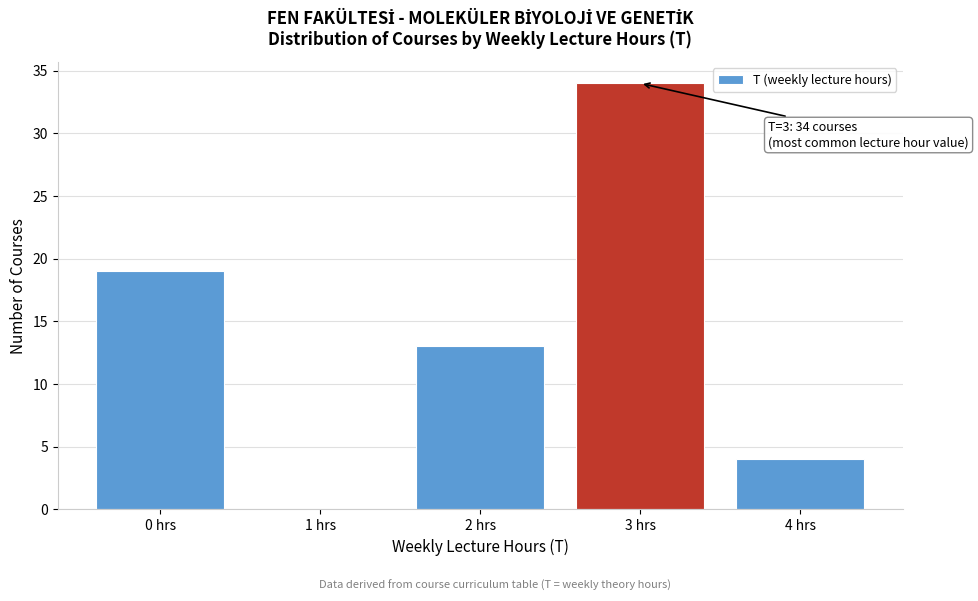

Over which range of the x-axis is the bar tallest?

2.5 to 3.5